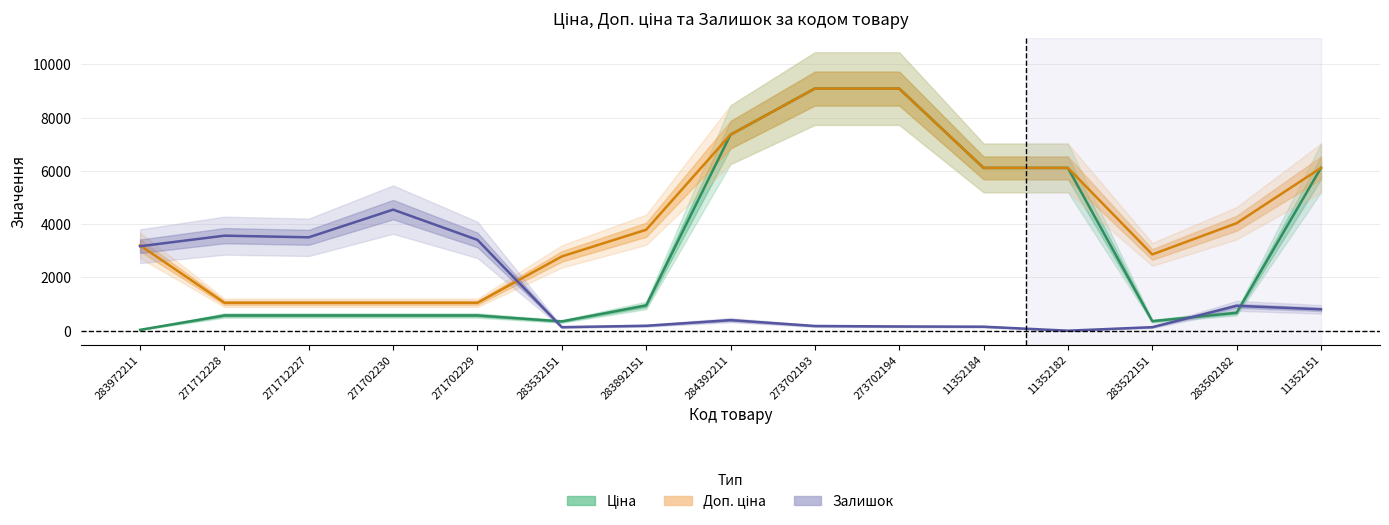

What is the label of the 8th point from the left?

284392211